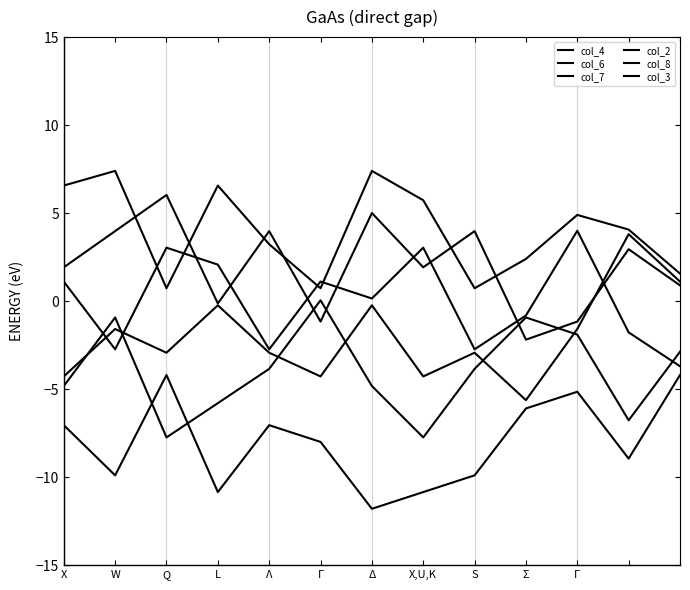

At which label is col_7 closest to -3?

12